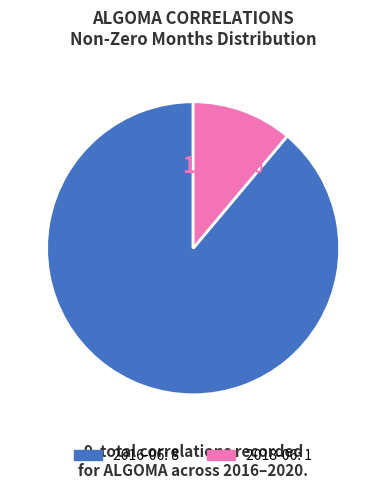

True or false: 2016-06 accounts for 89% of the total.

True